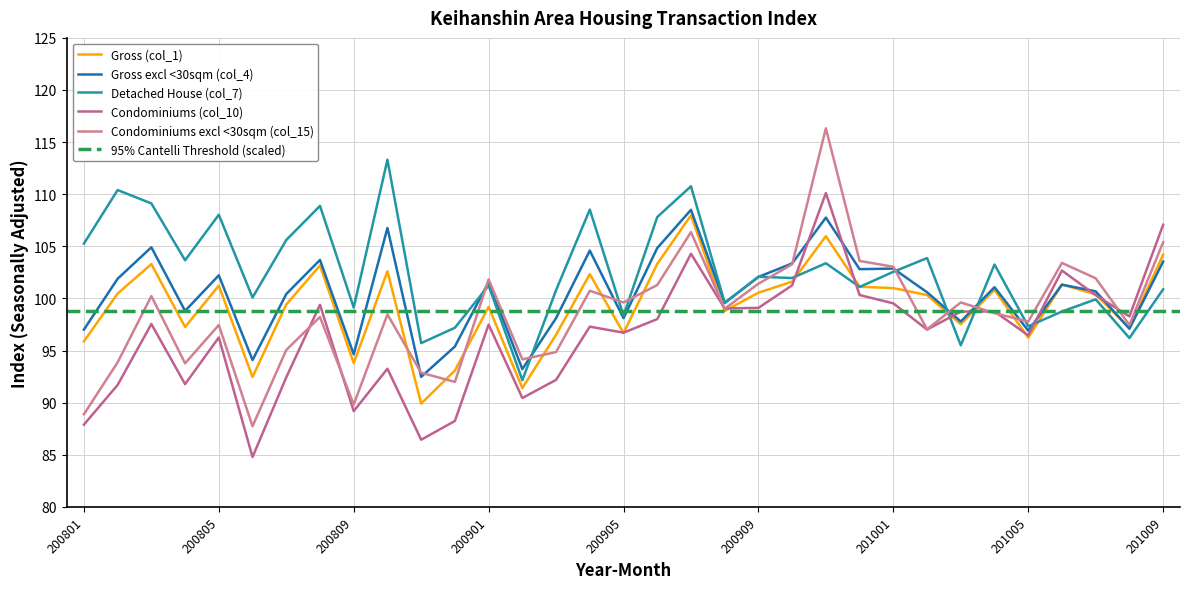

What is the difference between the highest and lowest values at 200804?

11.9